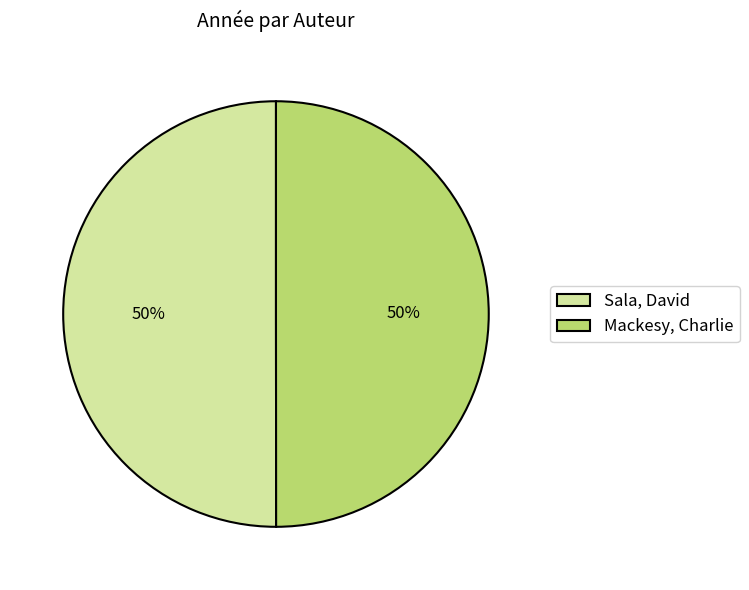

Approximately how many times larger is the value at Sala, David compared to Mackesy, Charlie?

1.0